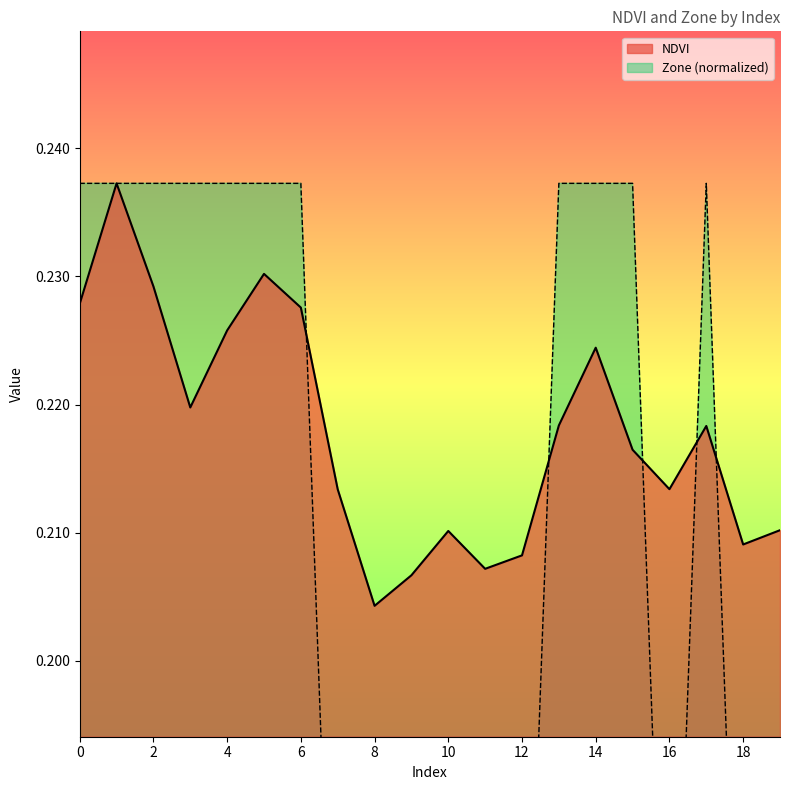

At which label is NDVI closest to 0?

8